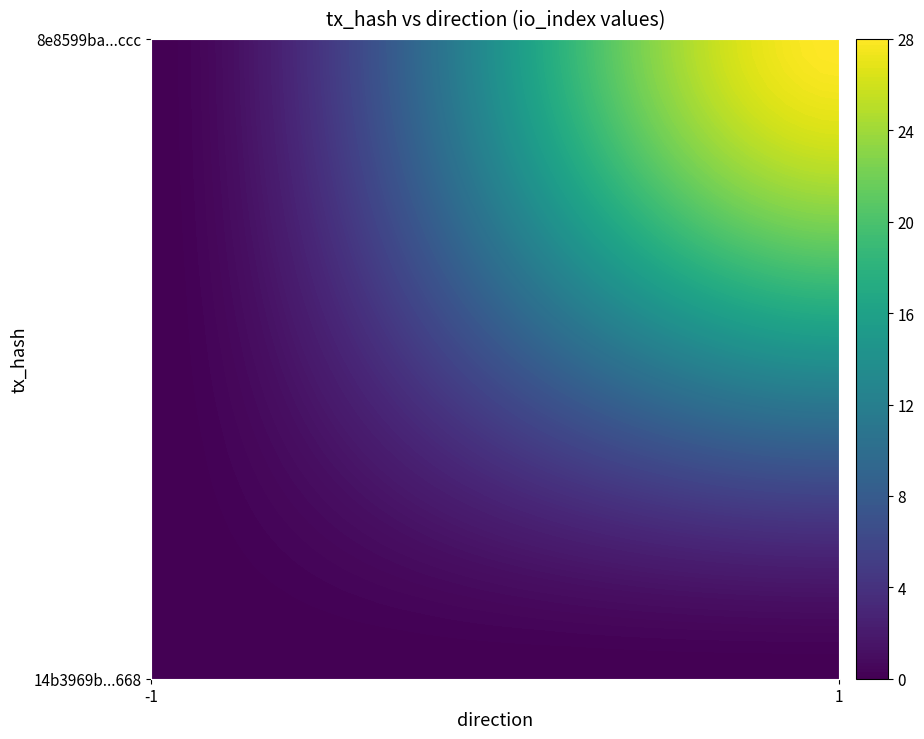

Reading right to left, transcribe all the data shown in this chart.

14b3969b8b4fe6decb73eff4e3087074d69b668: 1=0	-1=0
8e8599ba4ca58d6b5c0b65a15ceb07326c1eccc: 1=28	-1=0